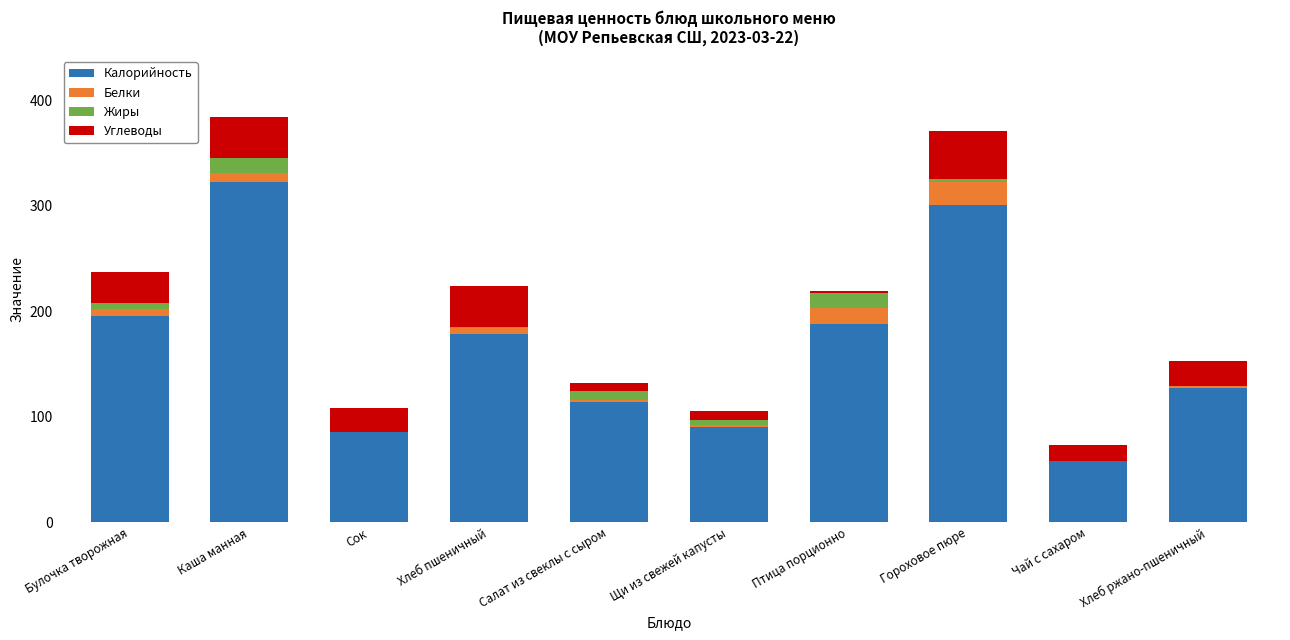

What are all the series names shown in the legend?

Калорийность, Белки, Жиры, Углеводы